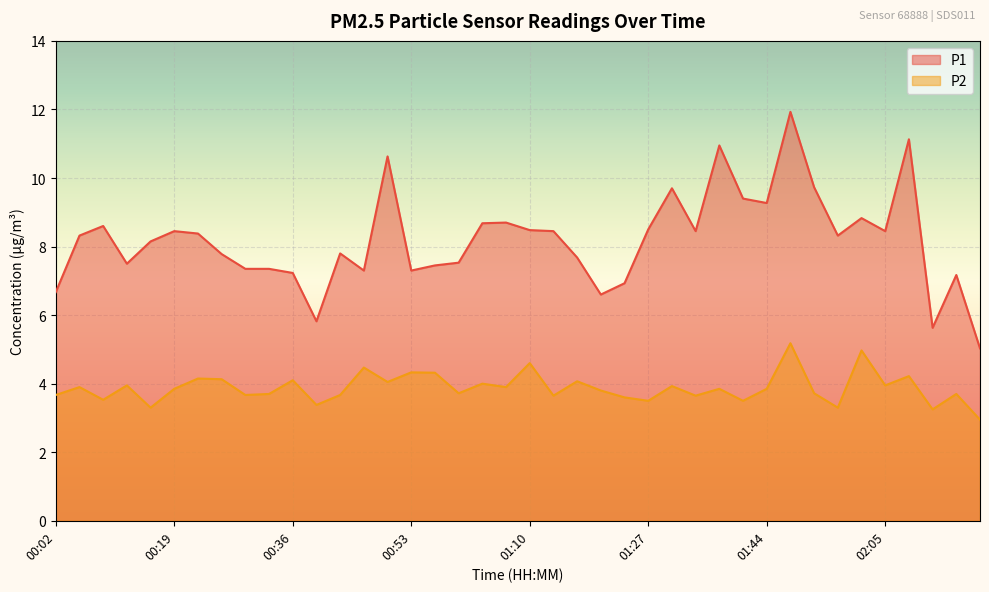

What is the minimum value shown in the chart?

3.0